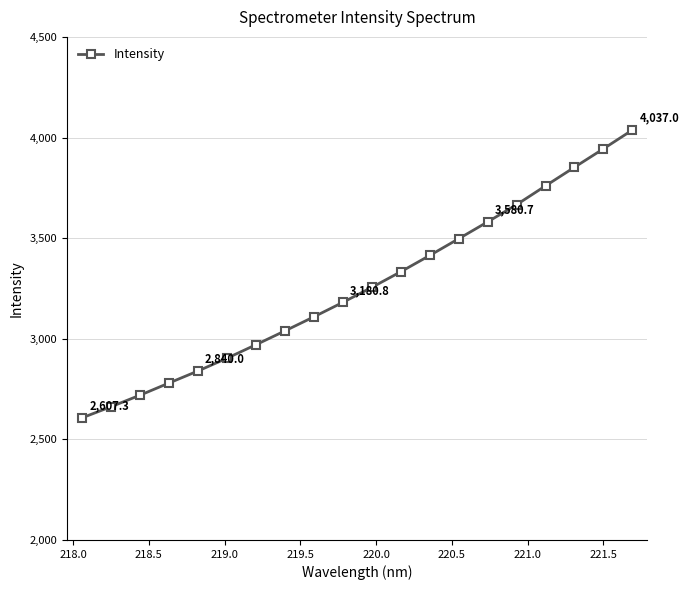

True or false: the data has more than 0 interior local peaks.

False